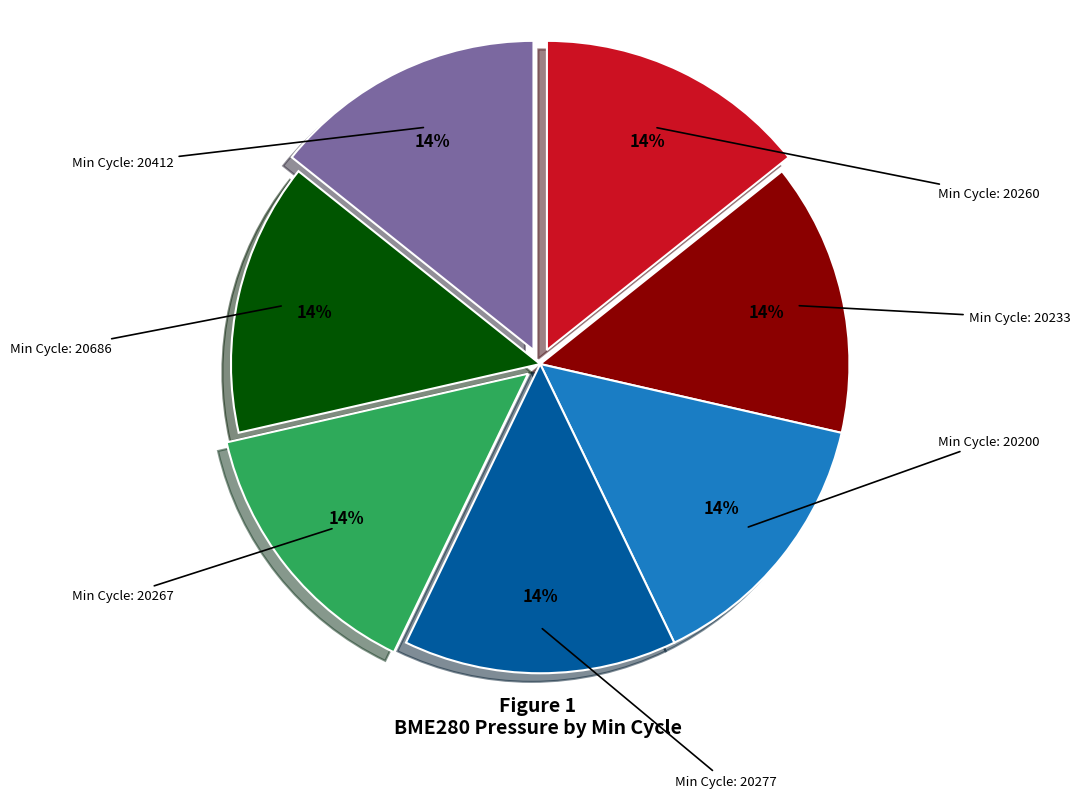

Count the number of slices in the pie.

7